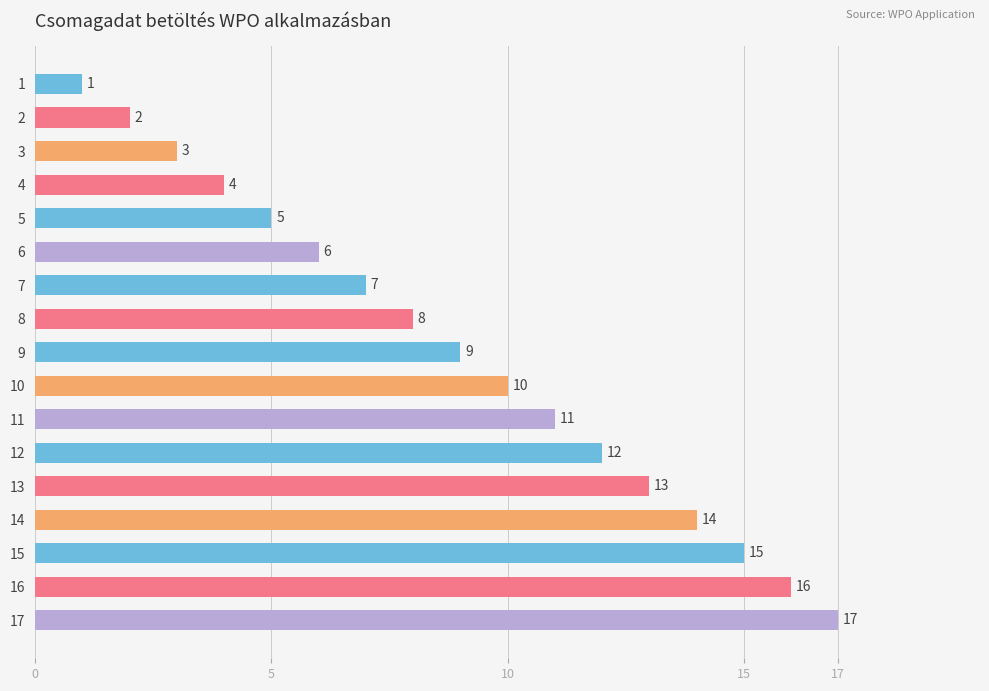

Read the value at 15.

15